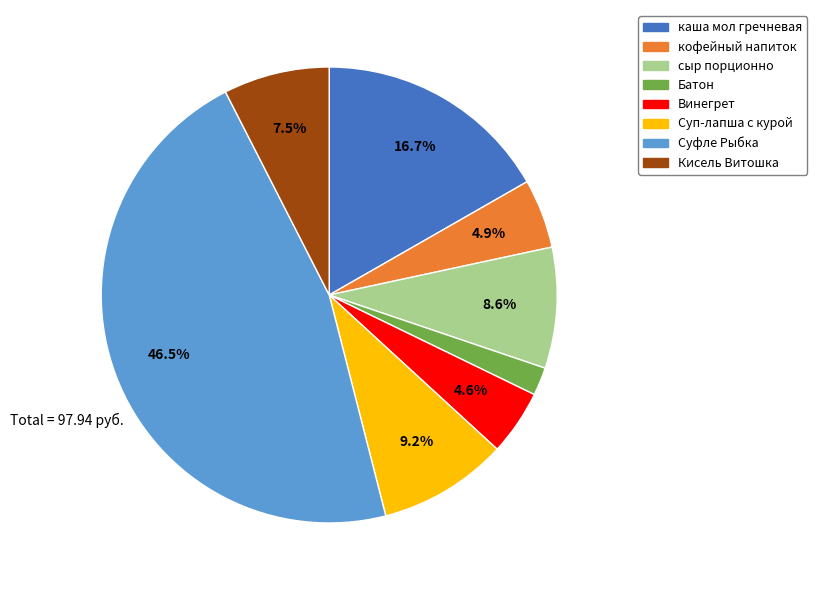

The Батон slice represents 2% of the pie. True or false?

True